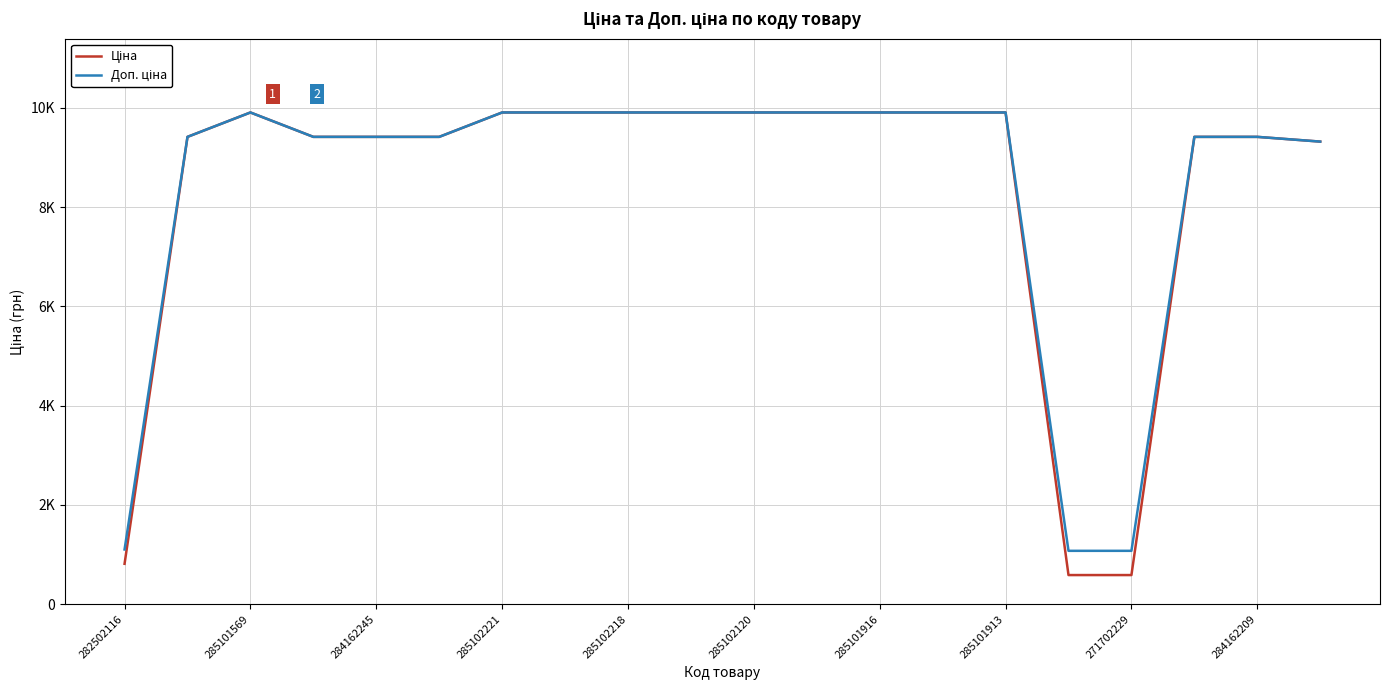

Does the chart have visible grid lines?

Yes